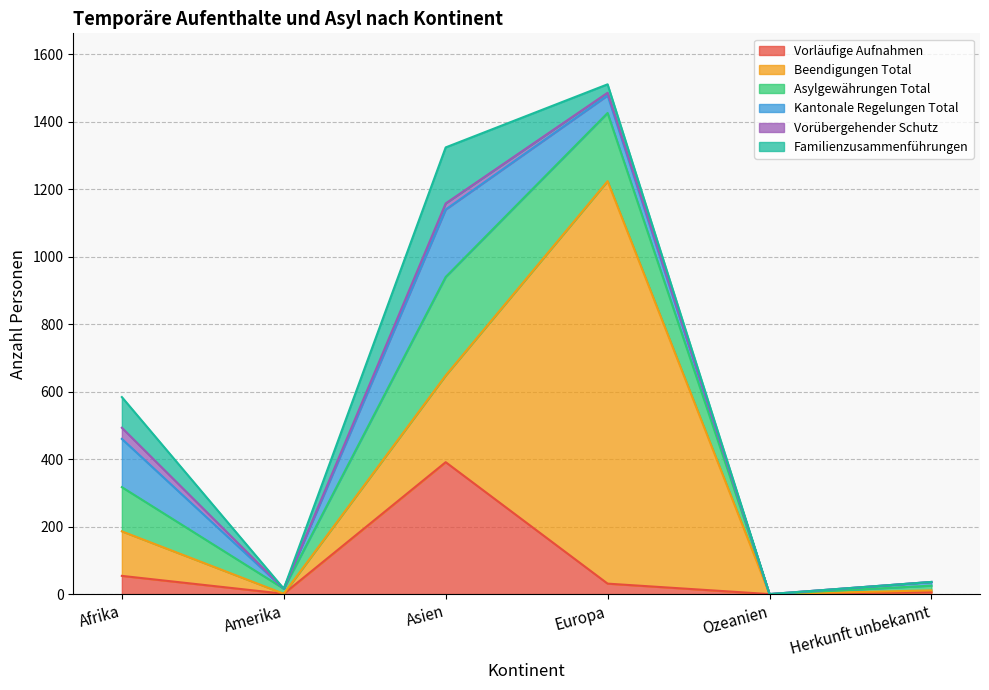

Reading left to right, extract all data points from this chart.

Vorläufige Aufnahmen: Afrika=54	Amerika=1	Asien=391	Europa=31	Ozeanien=0	Herkunft unbekannt=6
Beendigungen Total: Afrika=132	Amerika=0	Asien=257	Europa=1193	Ozeanien=0	Herkunft unbekannt=5
Asylgewährungen Total: Afrika=131	Amerika=15	Asien=292	Europa=202	Ozeanien=0	Herkunft unbekannt=14
Kantonale Regelungen Total: Afrika=143	Amerika=0	Asien=200	Europa=52	Ozeanien=0	Herkunft unbekannt=11
Vorübergehender Schutz: Afrika=33	Amerika=0	Asien=18	Europa=8	Ozeanien=0	Herkunft unbekannt=0
Familienzusammenführungen: Afrika=91	Amerika=0	Asien=166	Europa=25	Ozeanien=0	Herkunft unbekannt=0